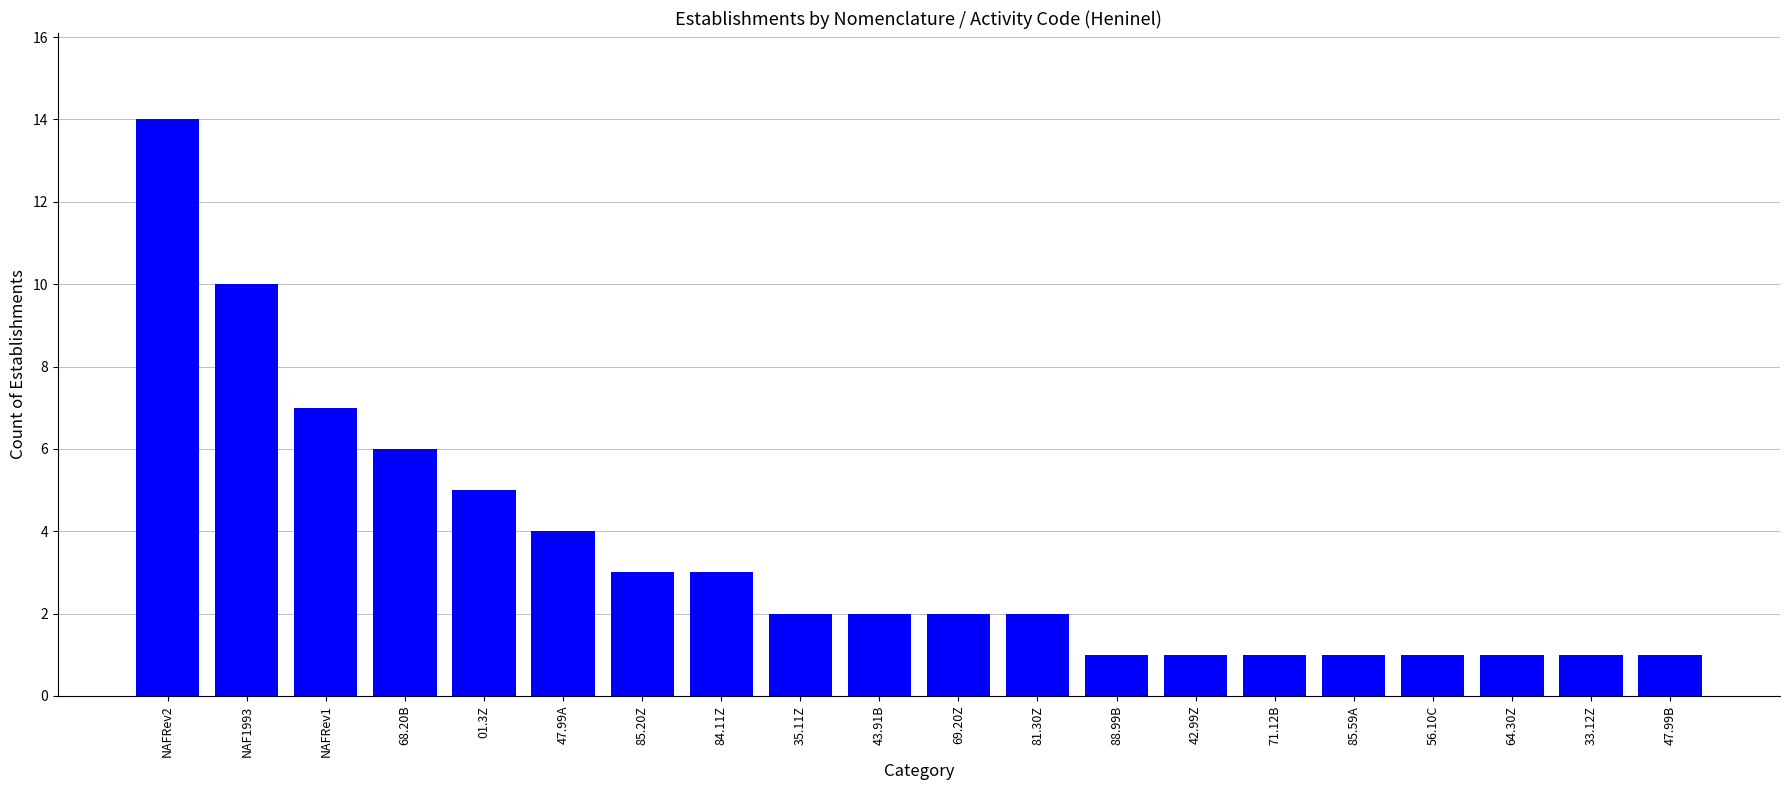

Reading left to right, list all the values displayed in this chart.

NAFRev2=14	NAF1993=10	NAFRev1=7	68.20B=6	01.3Z=5	47.99A=4	85.20Z=3	84.11Z=3	35.11Z=2	43.91B=2	69.20Z=2	81.30Z=2	88.99B=1	42.99Z=1	71.12B=1	85.59A=1	56.10C=1	64.30Z=1	33.12Z=1	47.99B=1